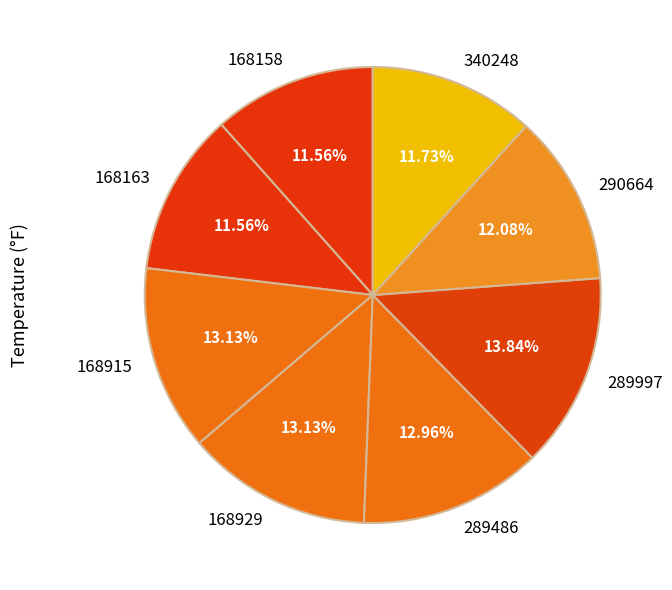

Is the sum of 289486 and 289997 greater than half?

No